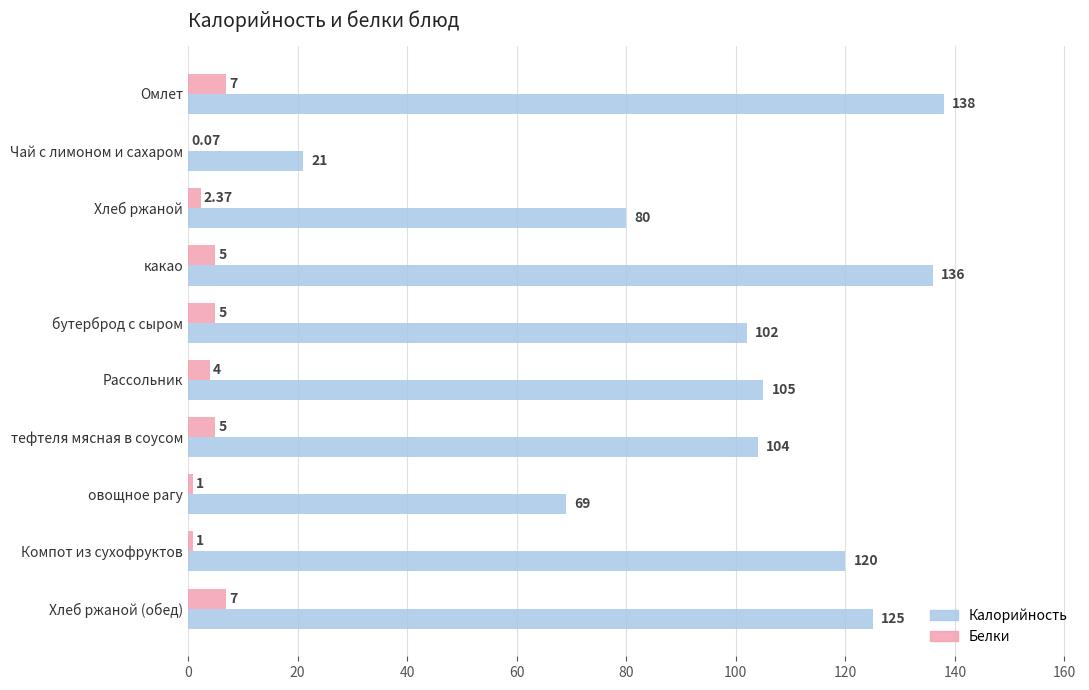

What is the sum of the Белки values at овощное рагу and Омлет?

8.0